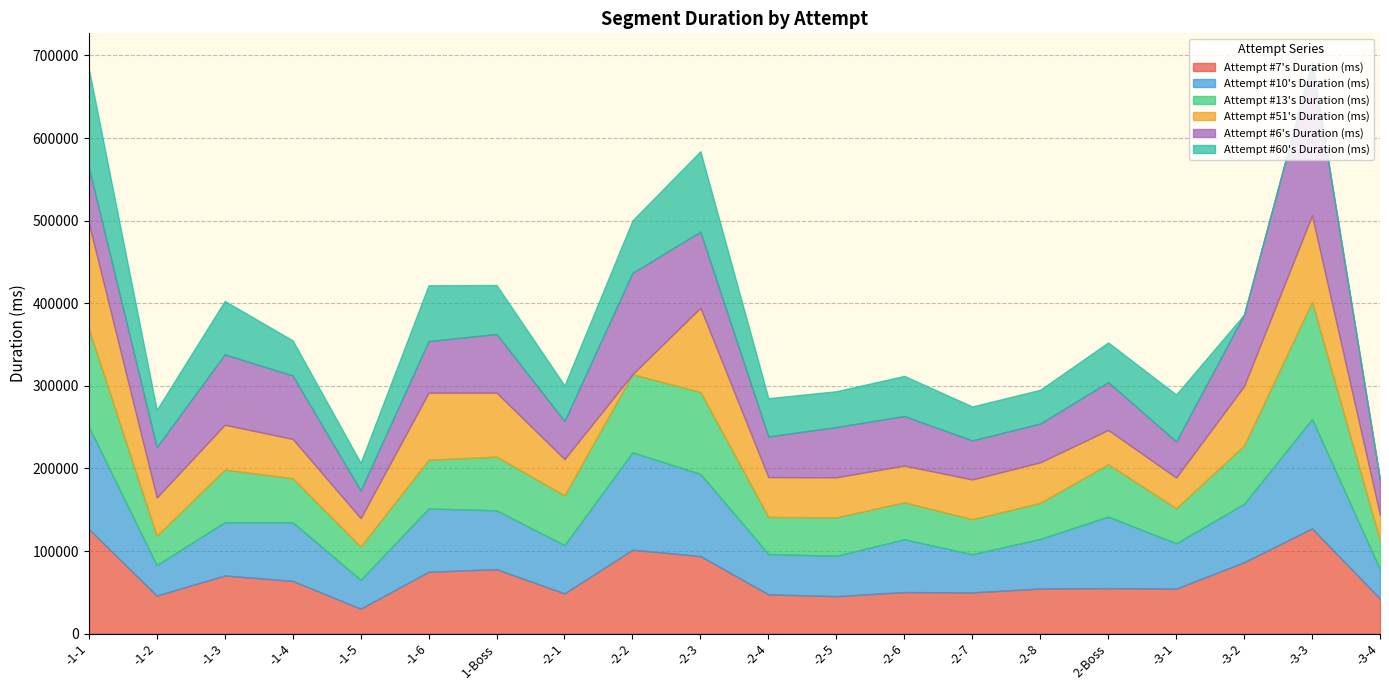

How many times do Attempt #13's Duration (ms) and Attempt #7's Duration (ms) cross each other?

16